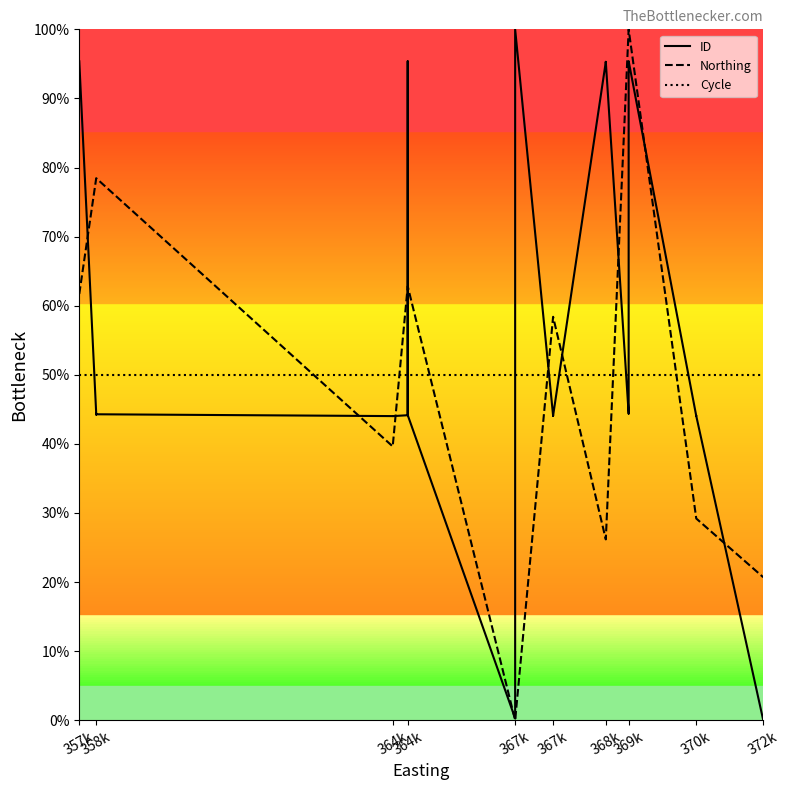

What is the total value across all series at 364k?

133.6